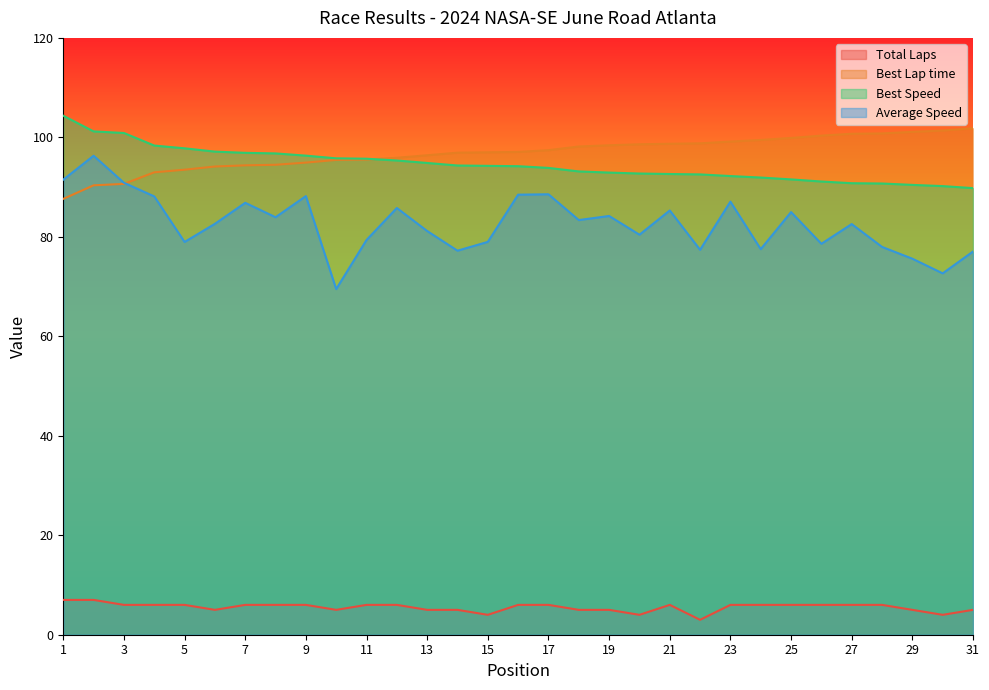

What is the value of the Best Speed point at the 7th from the left?

96.9